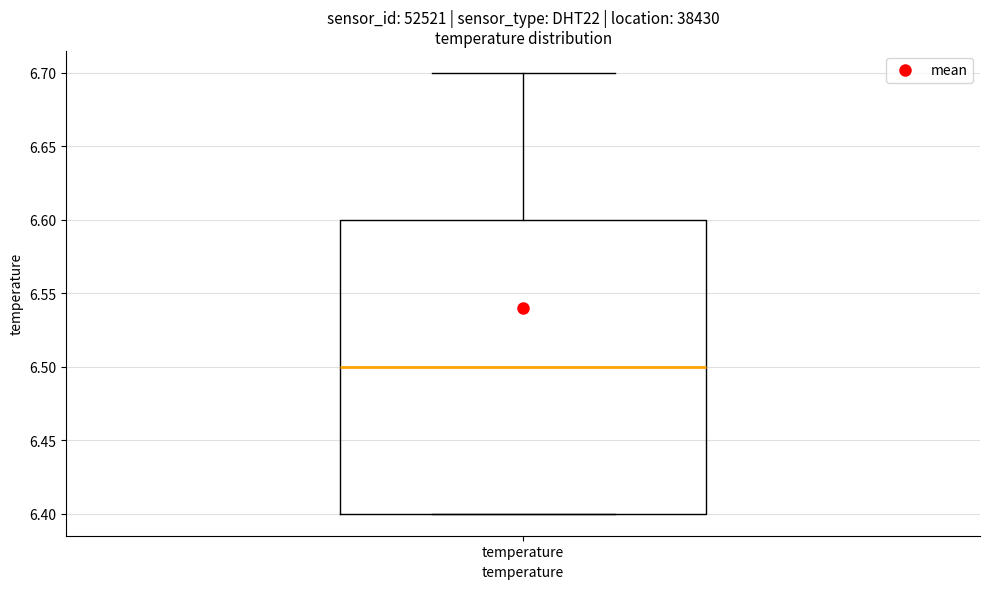

Where does the upper whisker of the box for temperature end on the y-axis? The values are not printed on the chart, so give them approximately, as read against the axis.

6.7